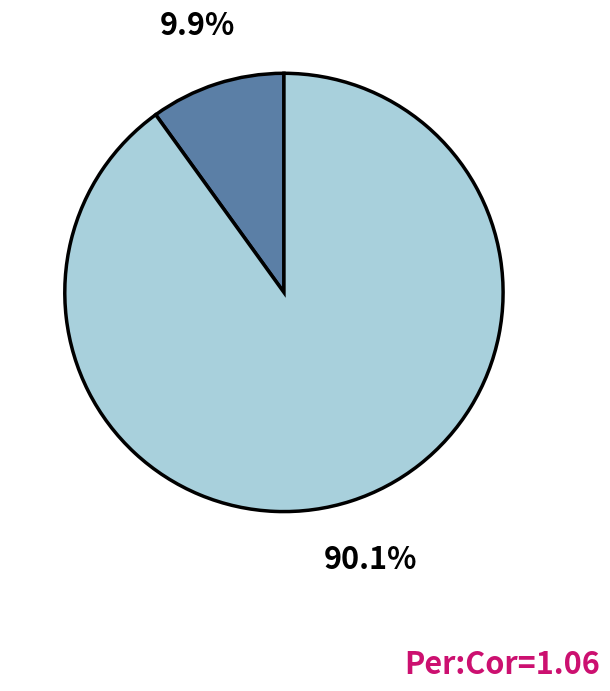

How many segments does this pie chart have?

2